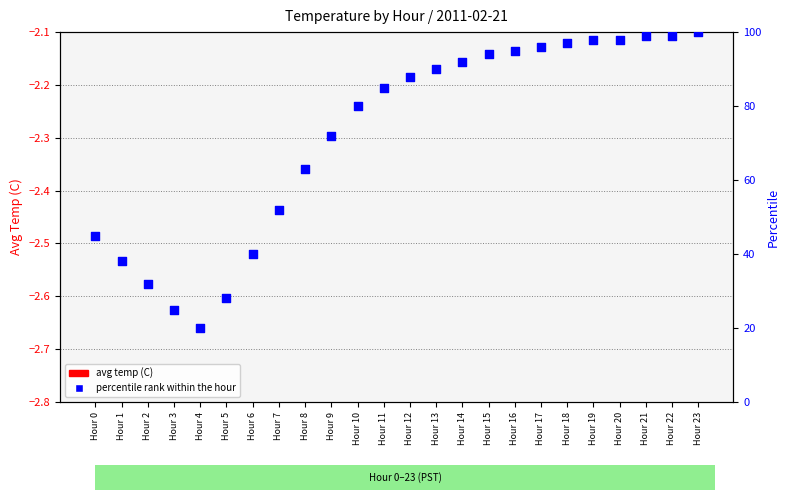

At which category is the sum across all series the highest?

Hour 23